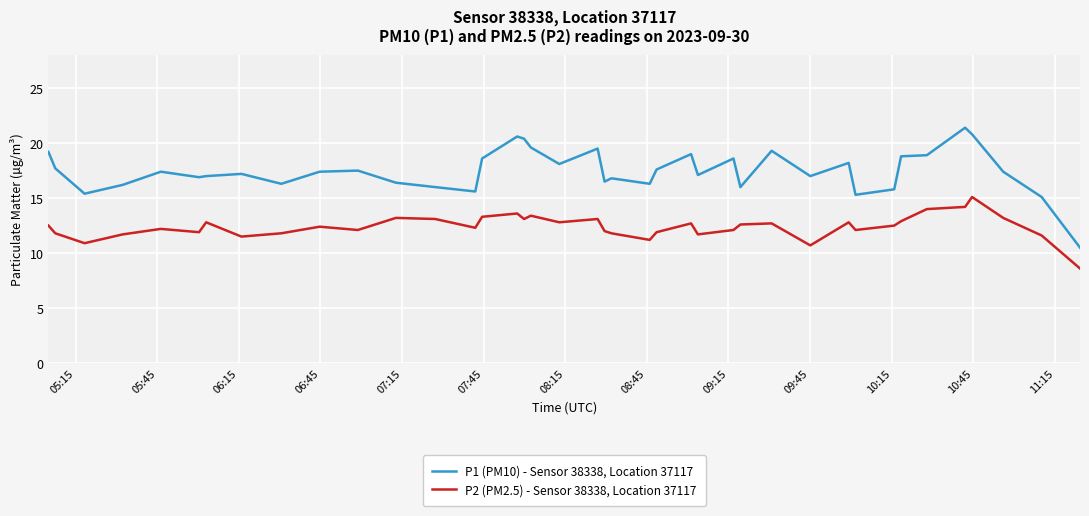

How many lines are shown in the chart?

2